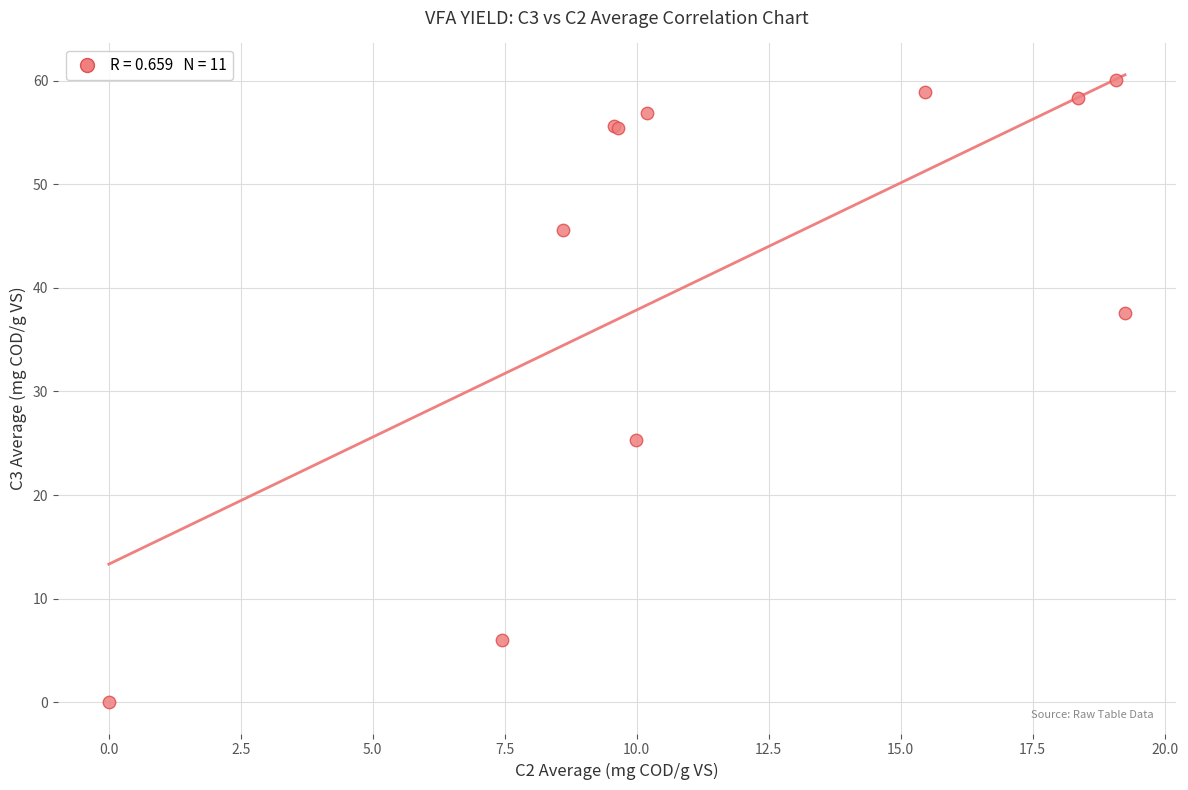

What Y value in the scatter plot is closest to 30?

25.3